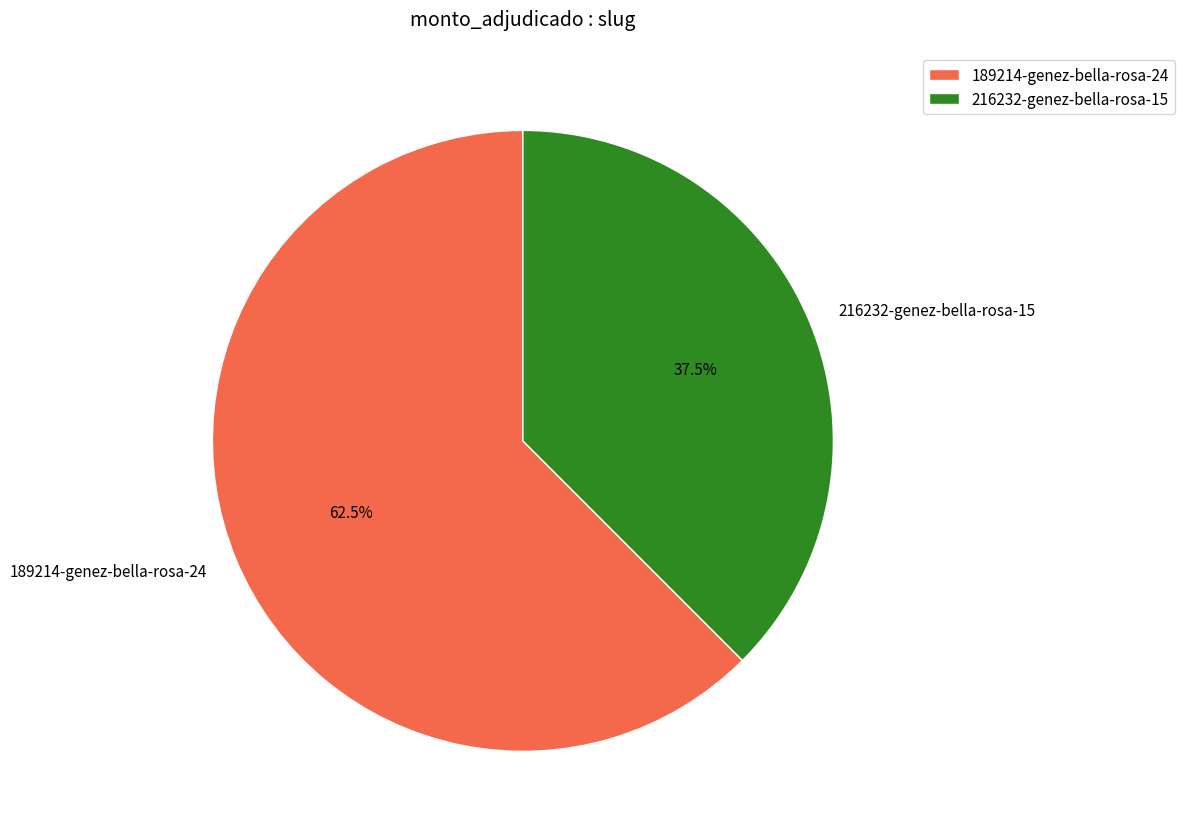

Rank the categories by value from lowest to highest.

216232-genez-bella-rosa-15, 189214-genez-bella-rosa-24